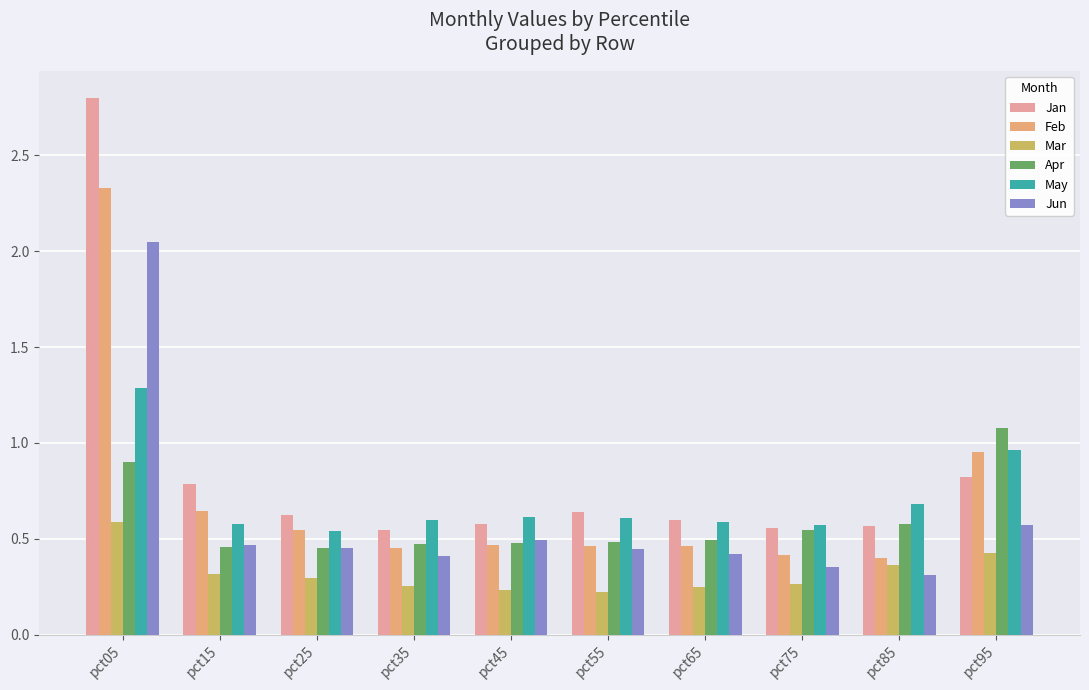

At which label is Jun closest to 1?

pct95